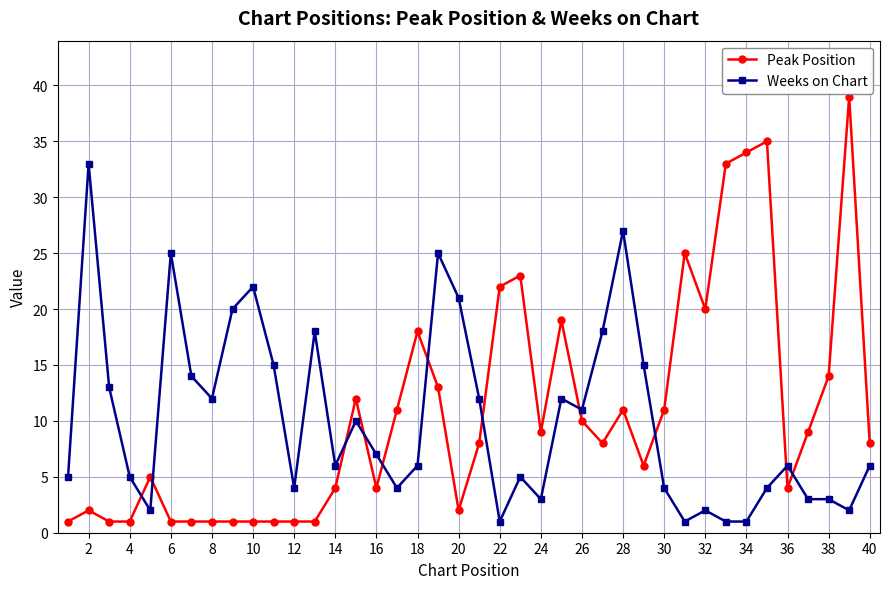

Which series has the largest range (max minus min)?

Peak Position